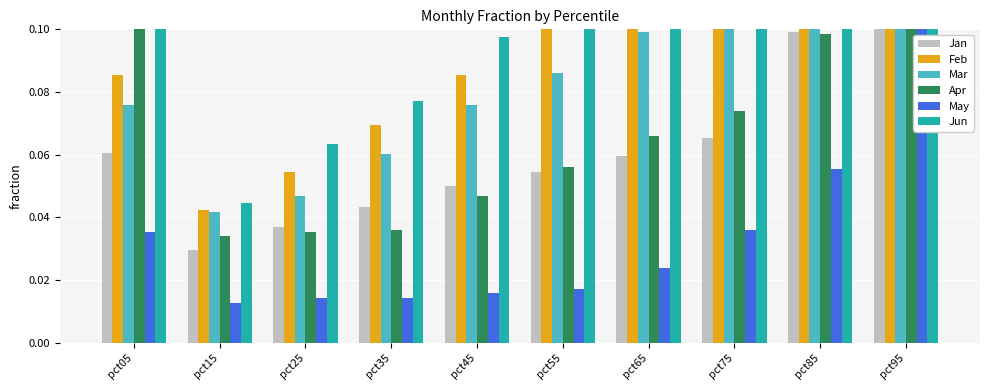

Which label corresponds to the smallest value in the chart?

pct15